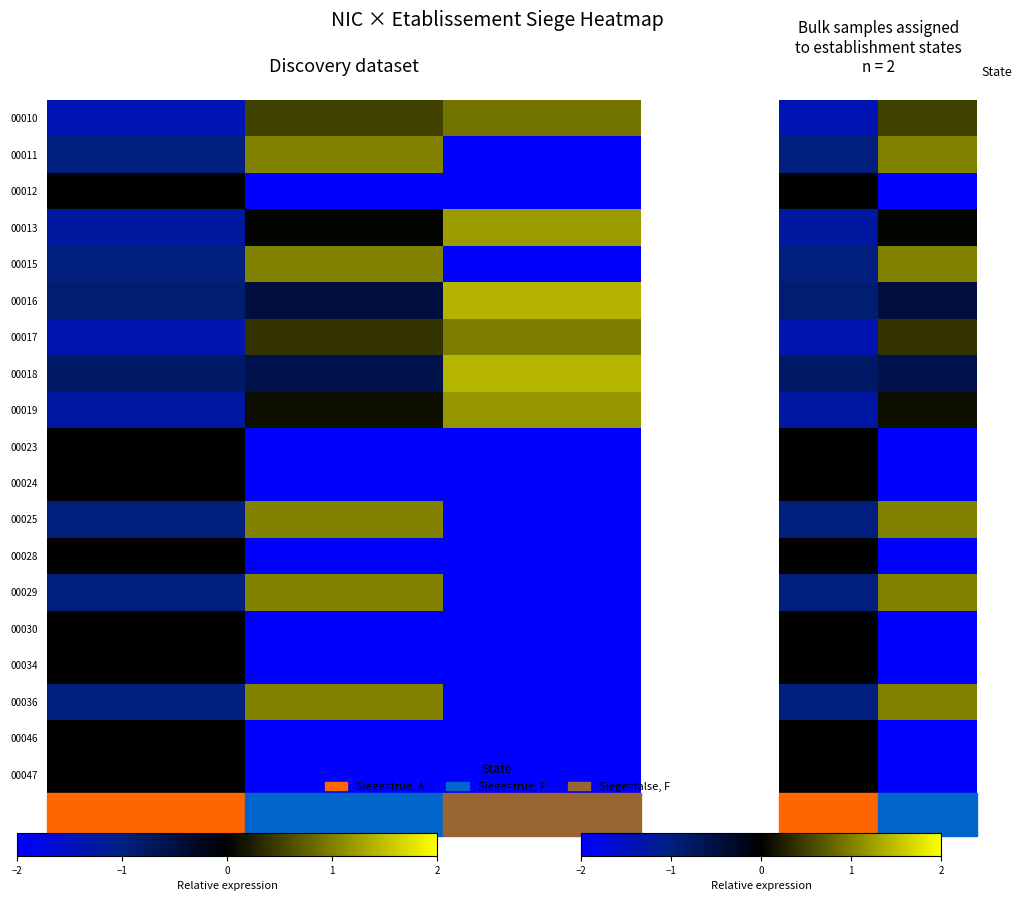

List the labels in order of 00023 value, smallest first.

true_F, true_A